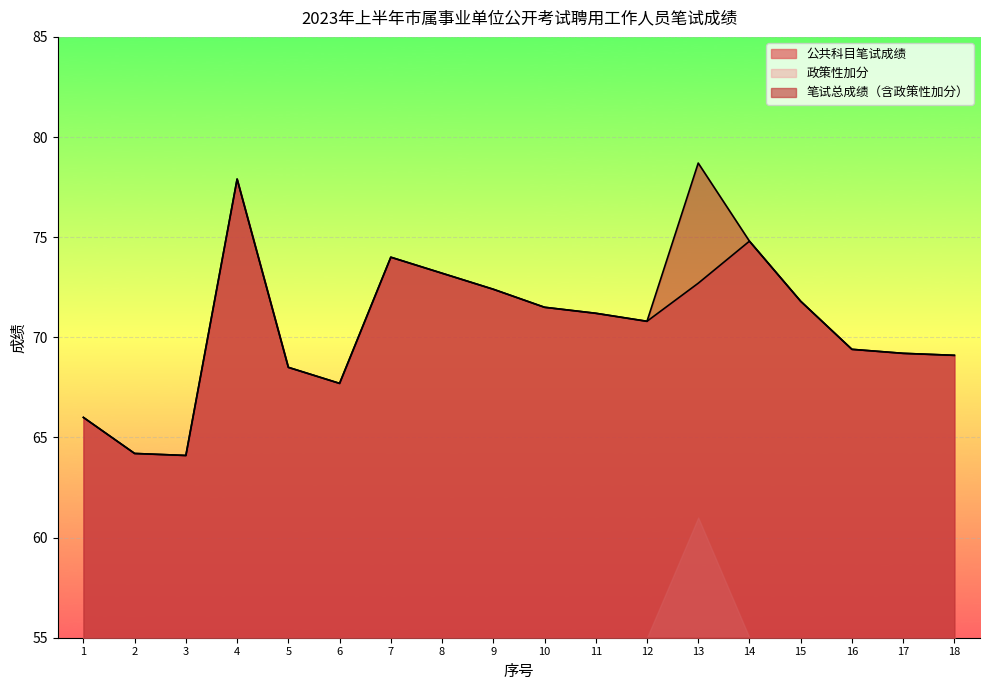

Which series has the largest total across all categories?

笔试总成绩（含政策性加分）